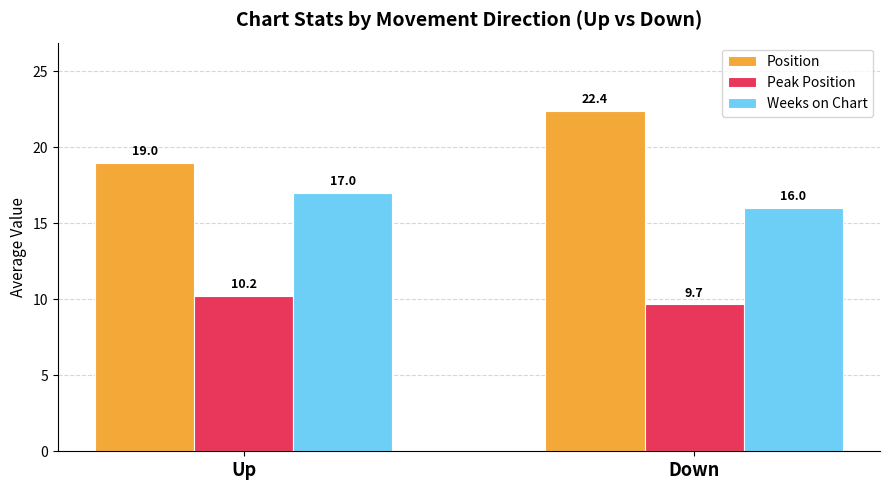

Is it true that Weeks on Chart equals 11.9 at Up?

False